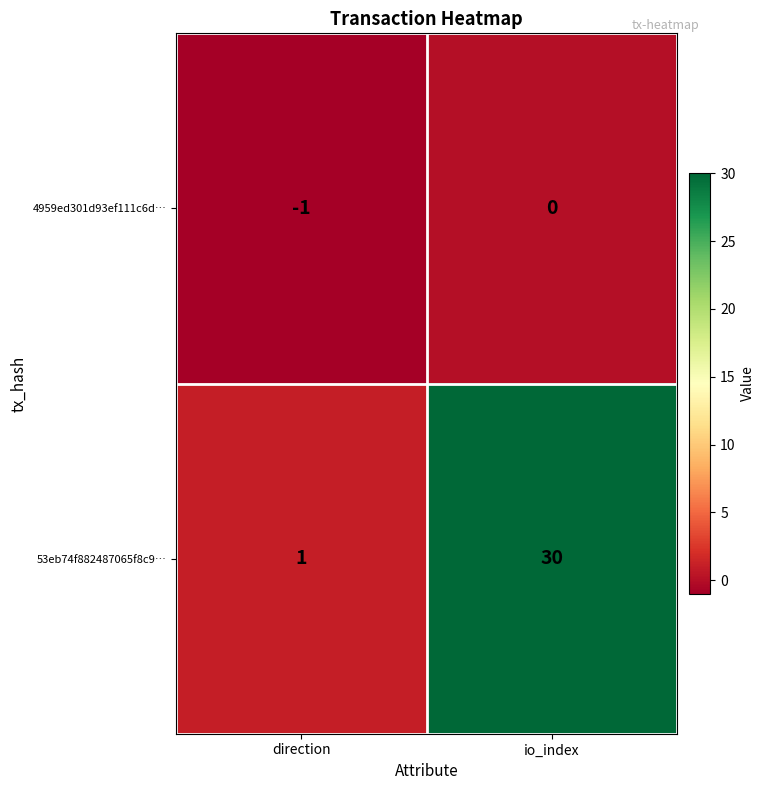

Reading right to left, what are all the values shown in this chart?

4959ed301d93ef111c6d…: io_index=0	direction=-1
53eb74f882487065f8c9…: io_index=30	direction=1